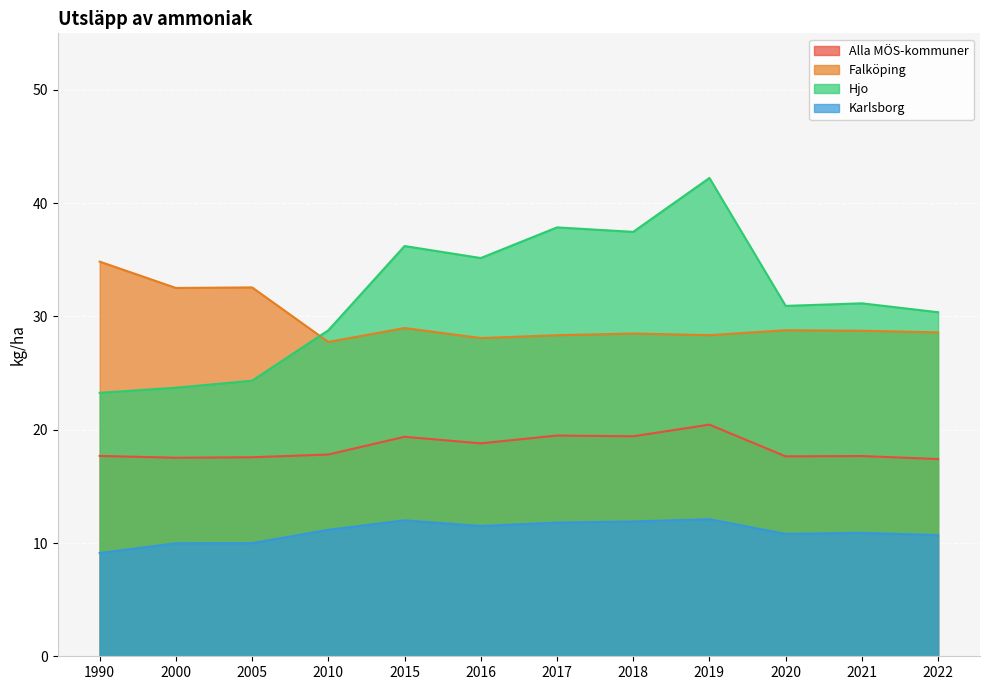

At 1990, list the series in order from smallest to largest.

Karlsborg, Alla MÖS-kommuner, Hjo, Falköping